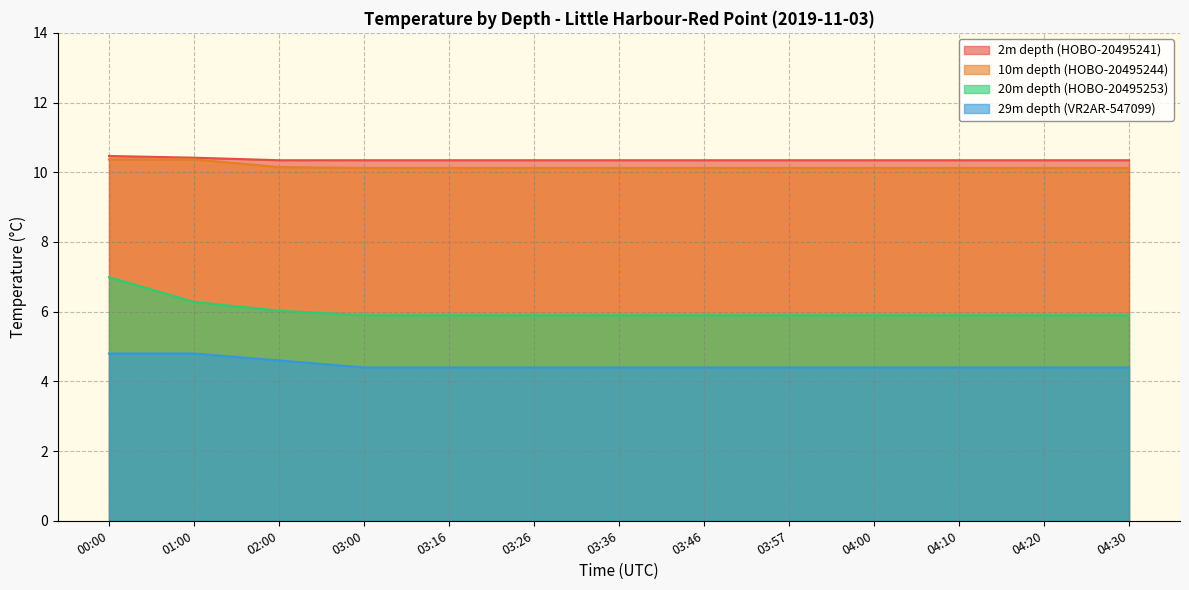

What is the smallest value displayed?

4.4